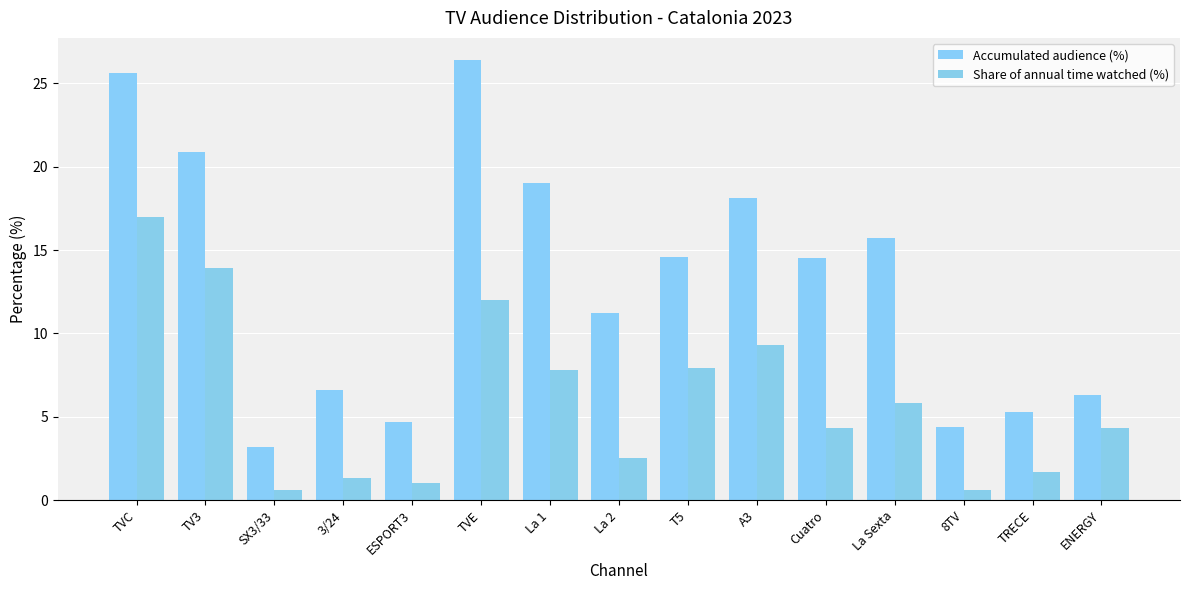

How many values in the Share of annual time watched (%) series are below 4?

6